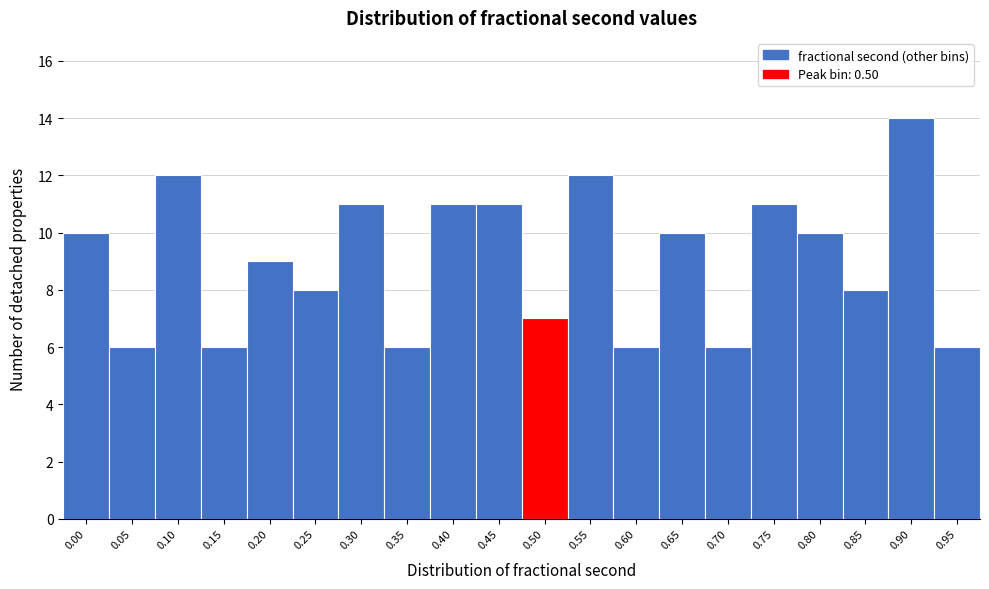

Reading left to right, transcribe all the data shown in this chart.

10	6	12	6	9	8	11	6	11	11	7	12	6	10	6	11	10	8	14	6